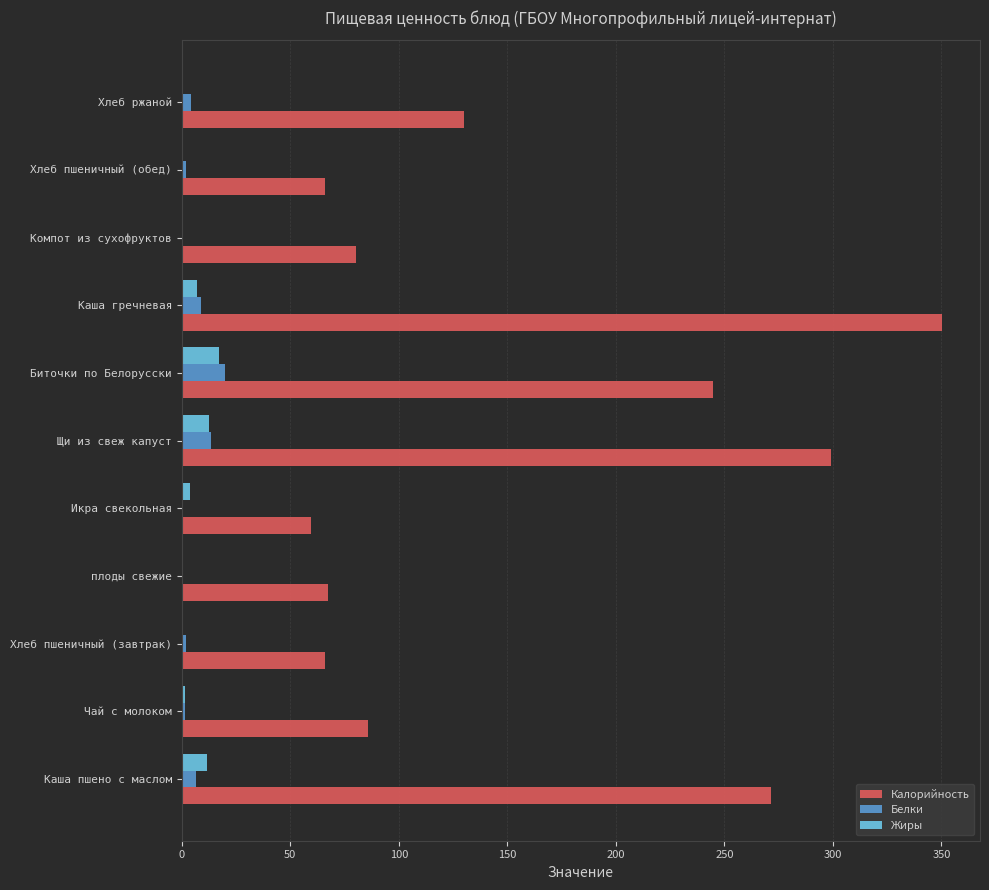

What is the sum of all Жиры values?

55.7